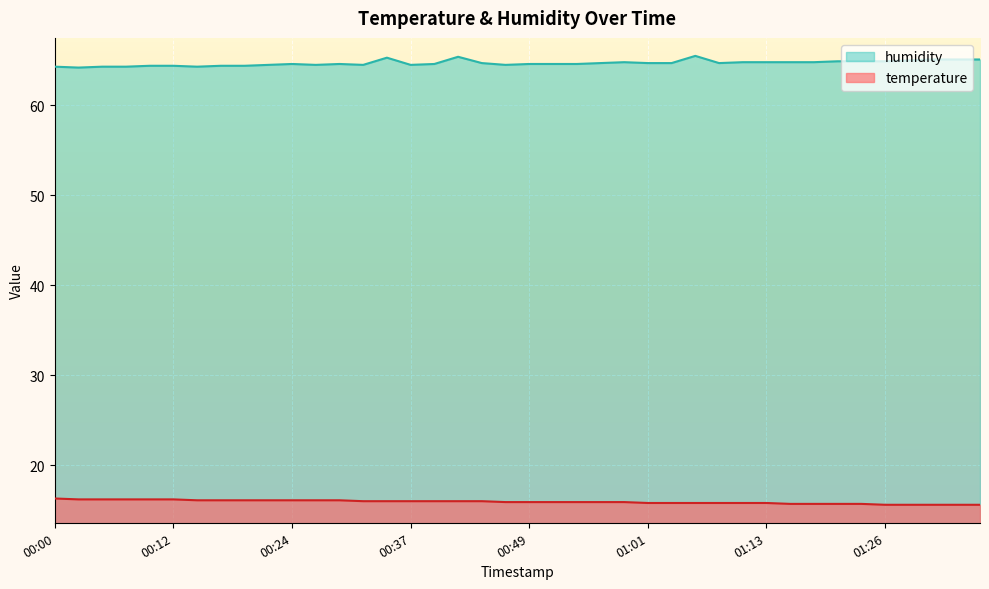

True or false: temperature has more than 0 interior local peaks.

False